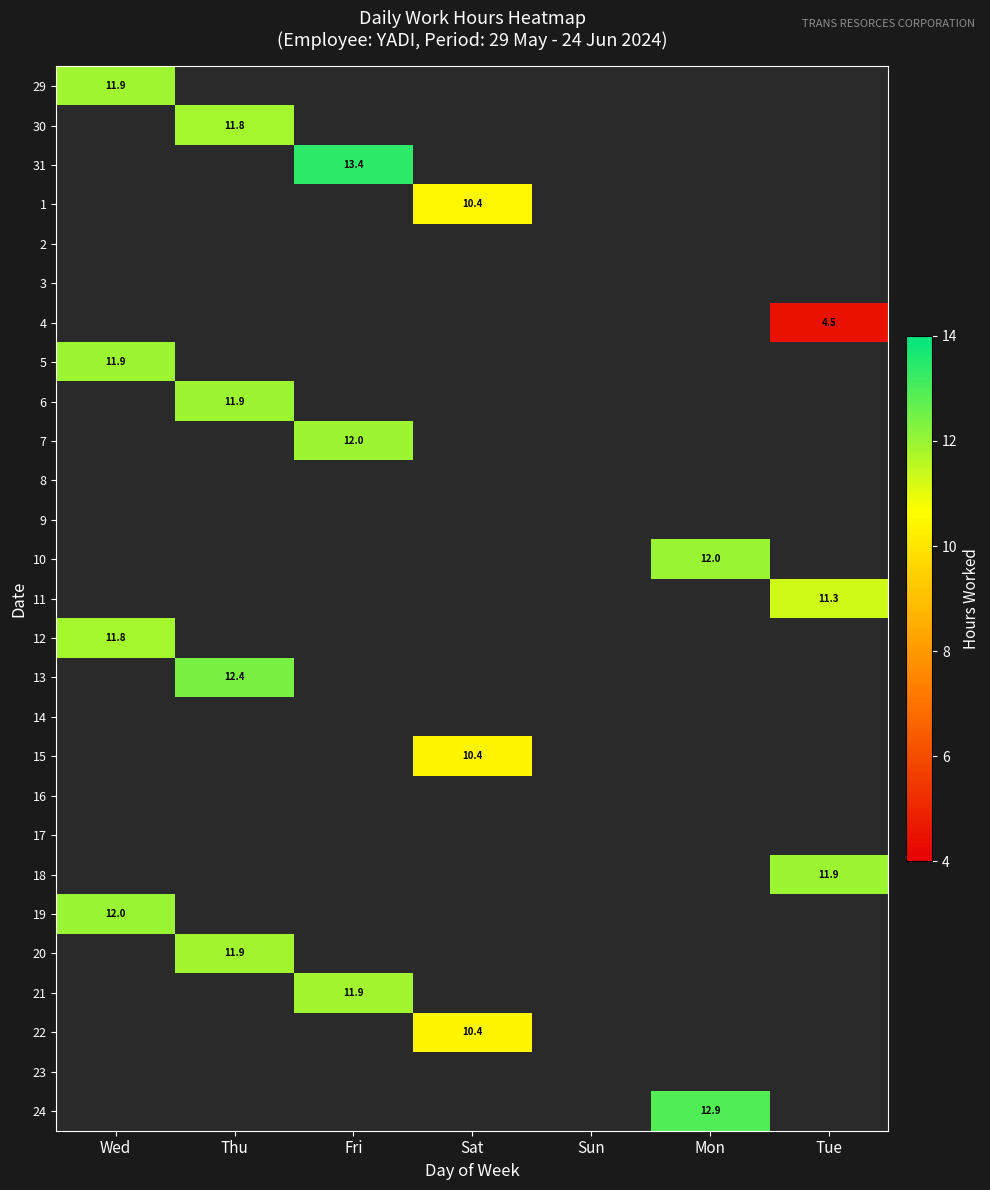

Is it true that 6 equals 4.2 at Thu?

False